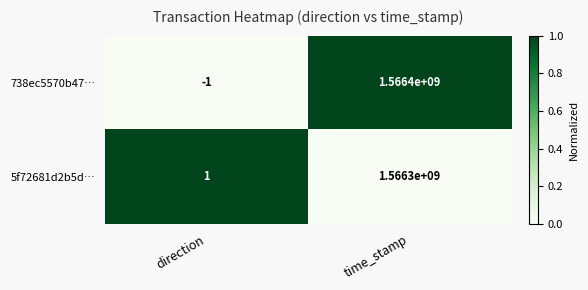

Rank the series by their maximum value, from lowest to highest.

5f72681d2b5d…, 738ec5570b47…